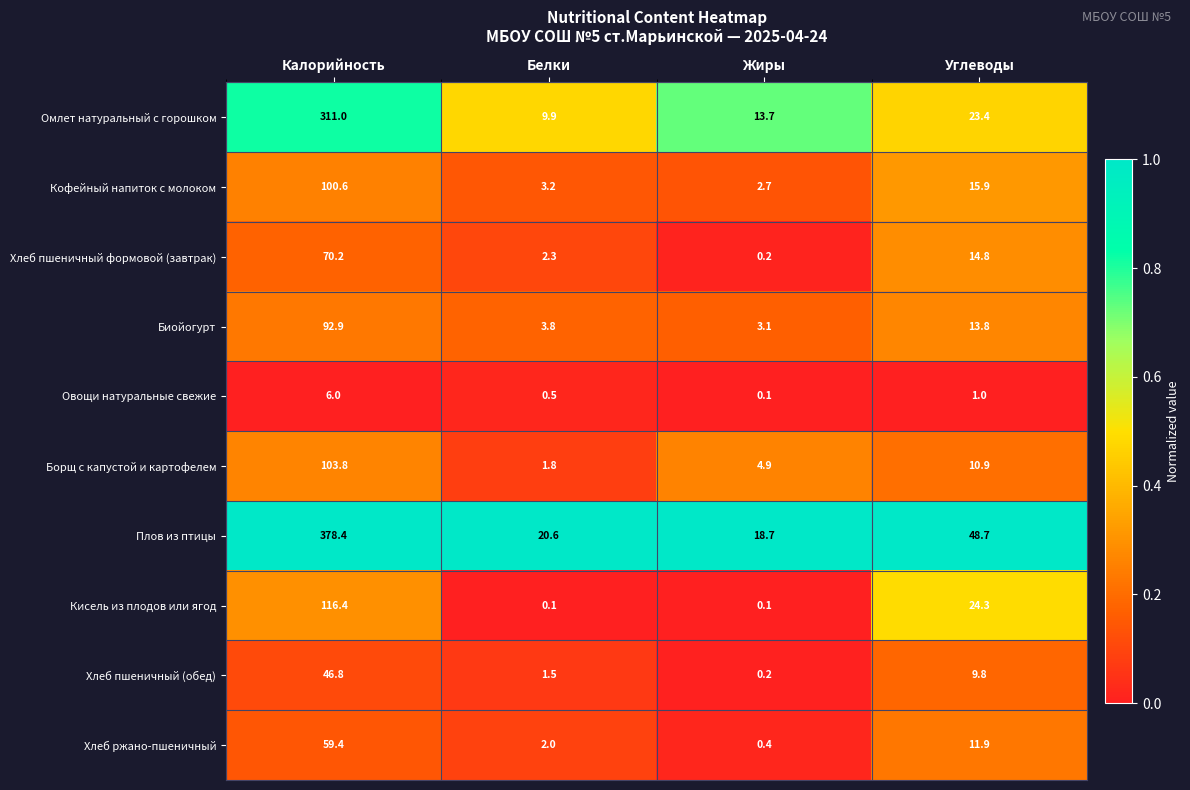

Where is Хлеб ржано-пшеничный nearest to the value 29?

Углеводы